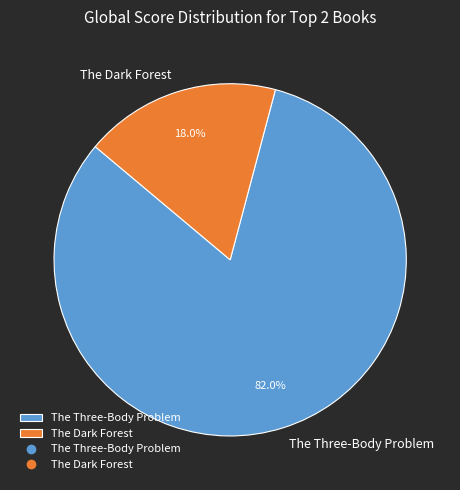

To the nearest percent, what portion does The Three-Body Problem represent?

82%